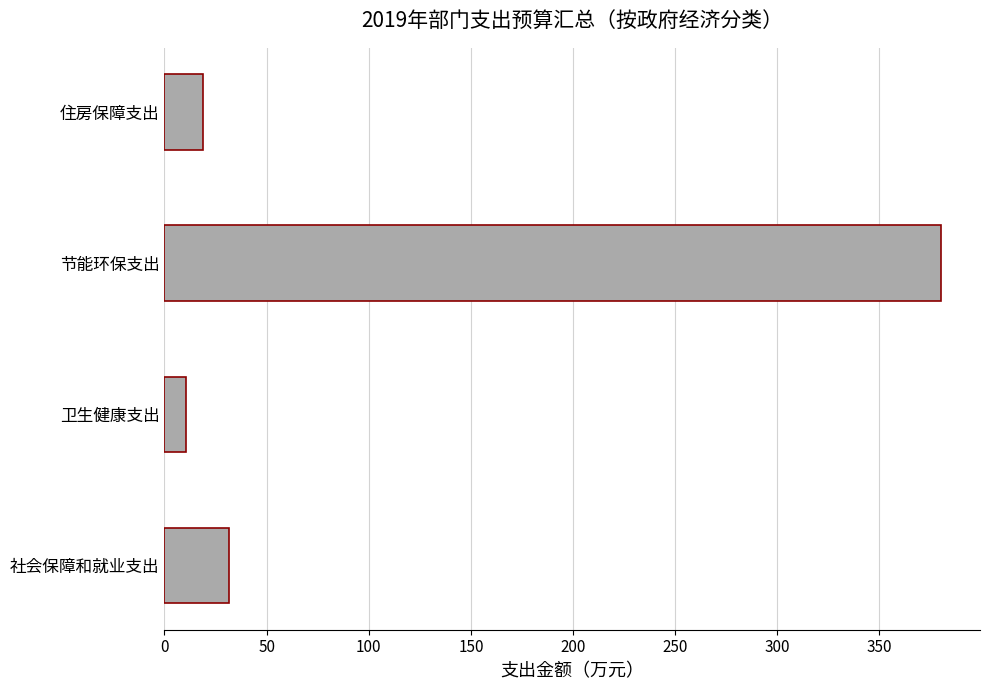

True or false: the data shows 10.4 at 卫生健康支出.

True